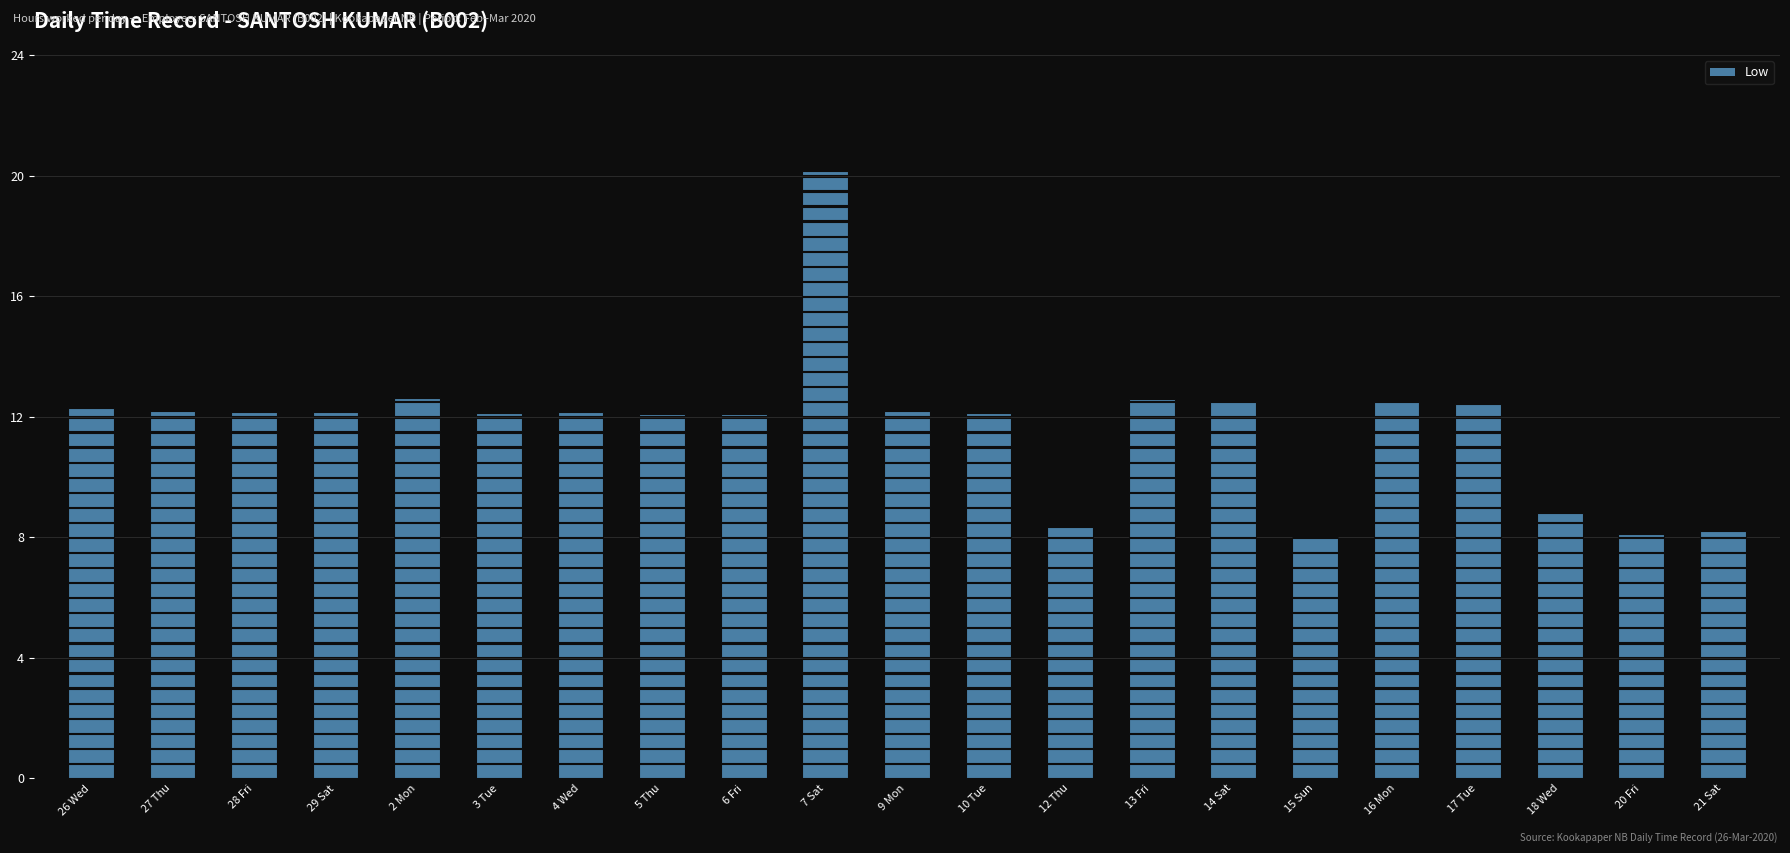

Approximately how many times larger is the value at 9 Mon compared to 16 Mon?

1.0